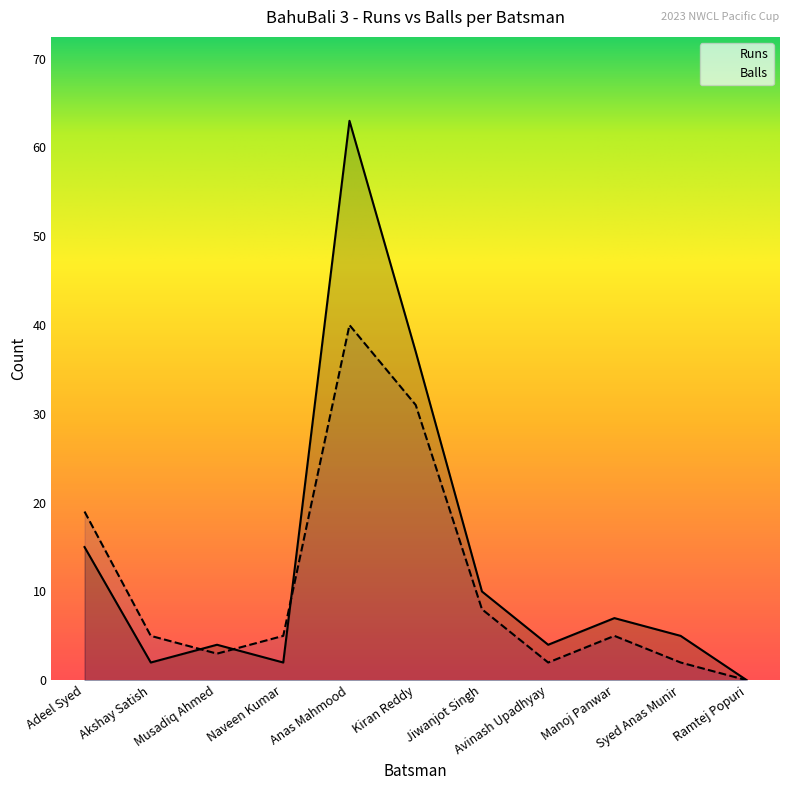

Where is Balls nearest to the value 20?

Adeel Syed